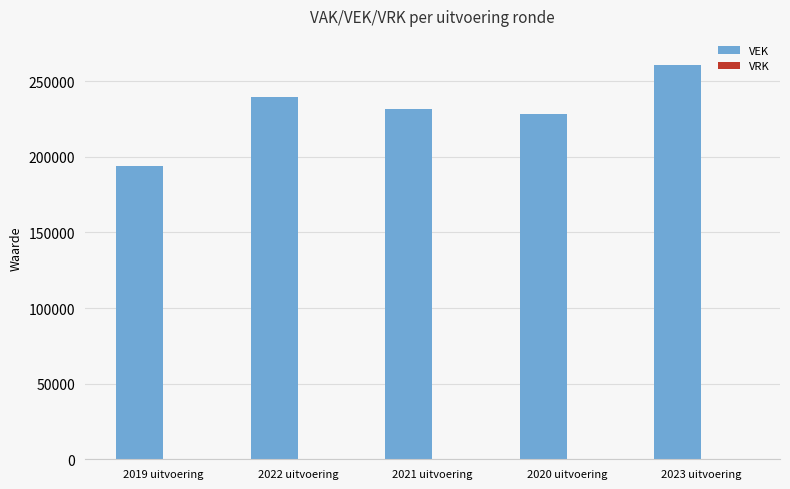

How many bars are there in total?

5